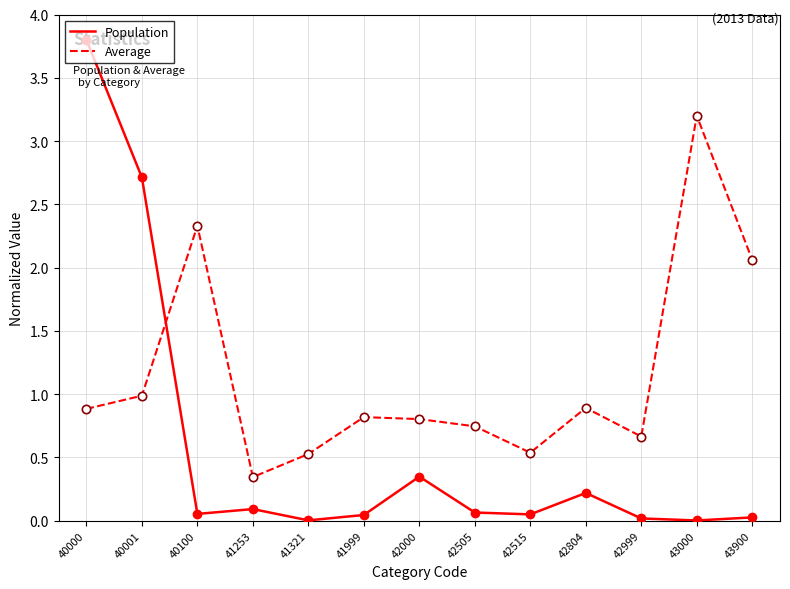

Where is Average nearest to the value 1?

40001